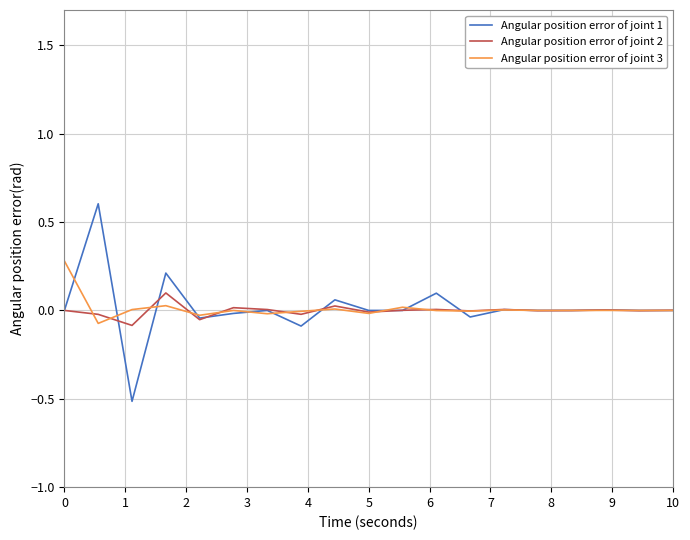

How many lines are shown in the chart?

3